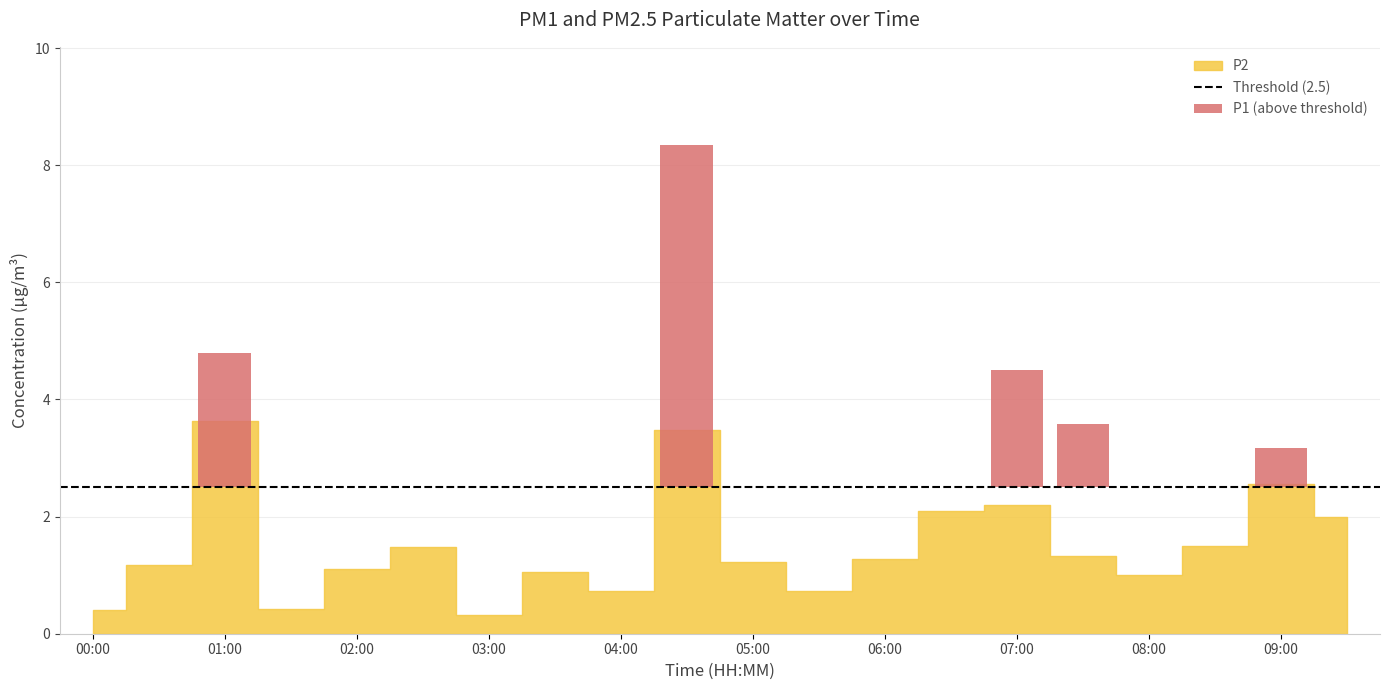

What is the label of the 11th bar from the right?

04:30